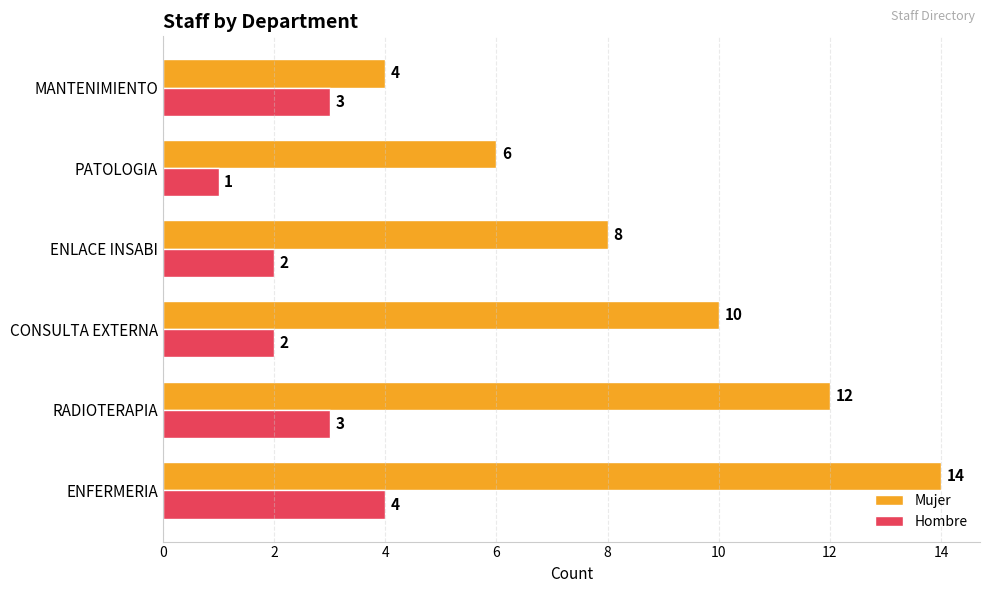

At which category does the chart reach its peak across all series?

ENFERMERIA